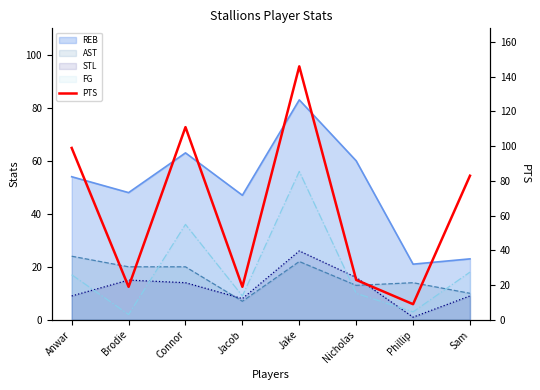

What is the difference between the maximum and minimum values?

137